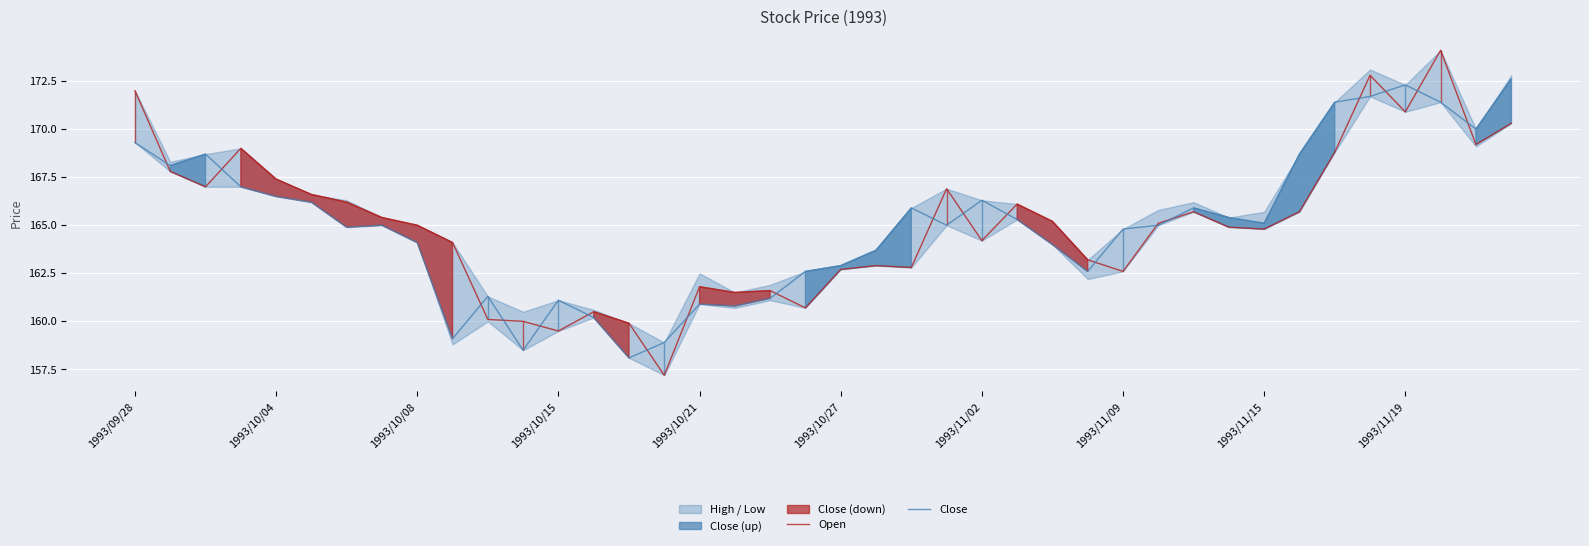

The Open series shows 162.7 at 1993/10/27. True or false?

True